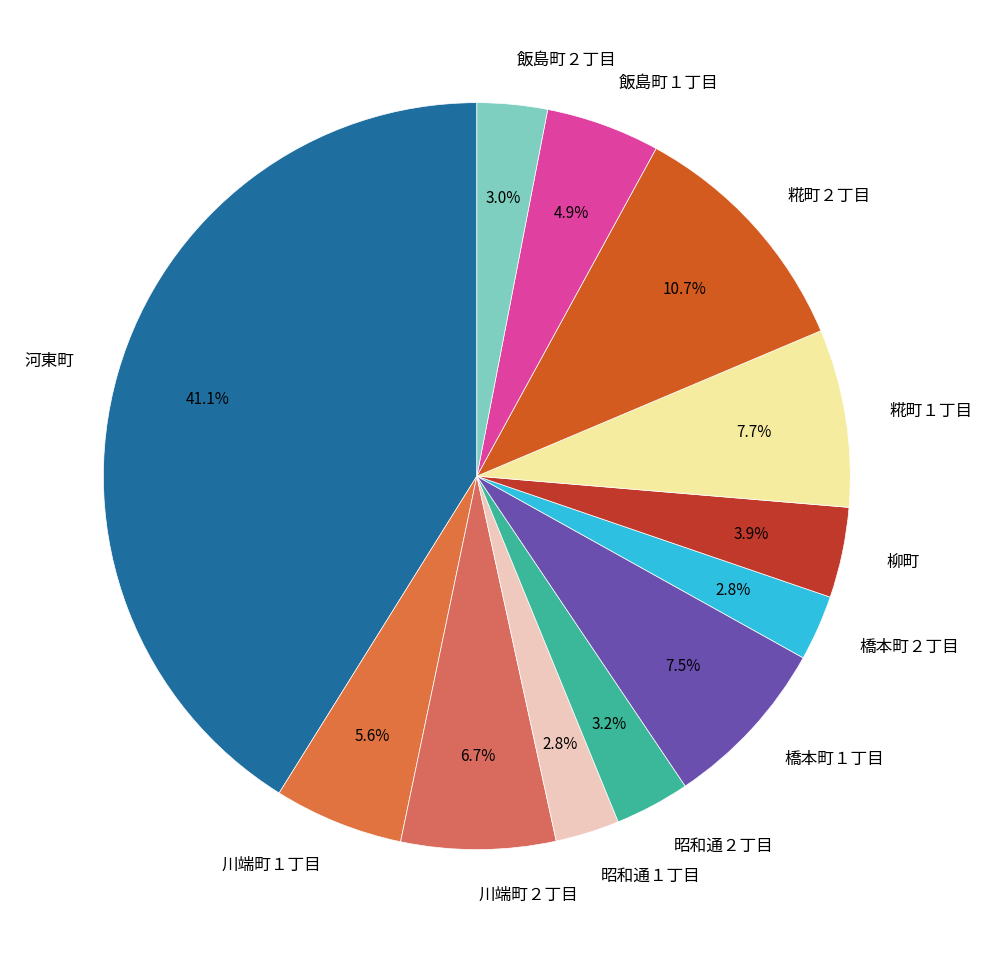

What percentage is NOT represented by 昭和通２丁目?

96.8%